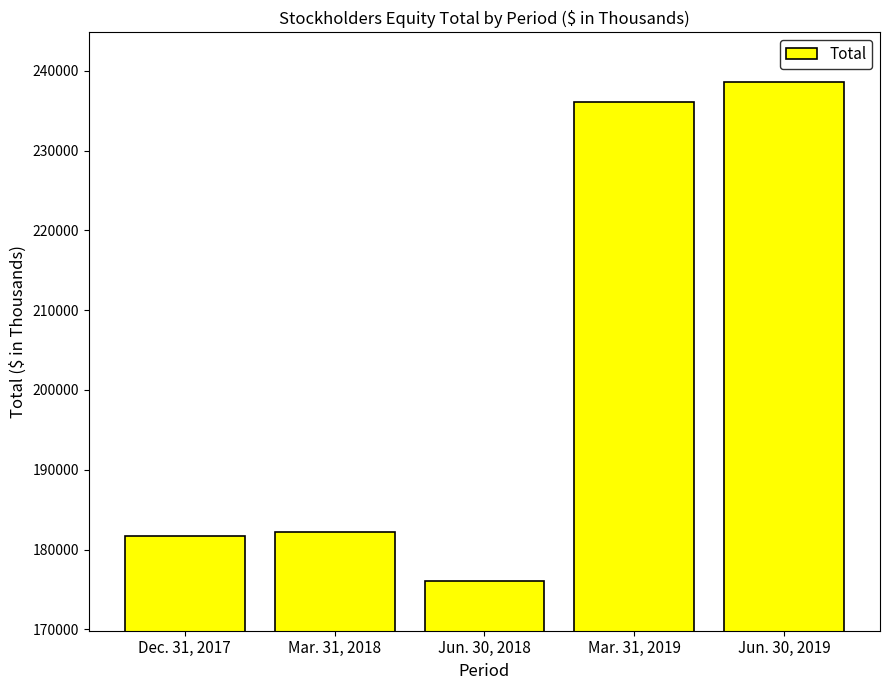

What is the difference between the values at Jun. 30, 2019 and Mar. 31, 2019?

2430